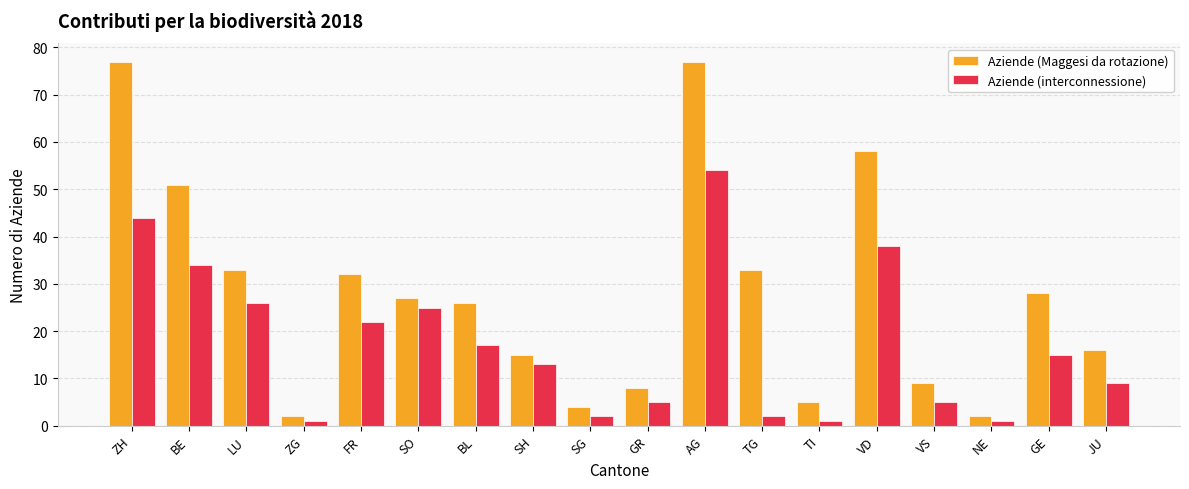

Reading left to right, list all the values displayed in this chart.

Aziende (Maggesi da rotazione): 77	51	33	2	32	27	26	15	4	8	77	33	5	58	9	2	28	16
Aziende (interconnessione): 44	34	26	1	22	25	17	13	2	5	54	2	1	38	5	1	15	9